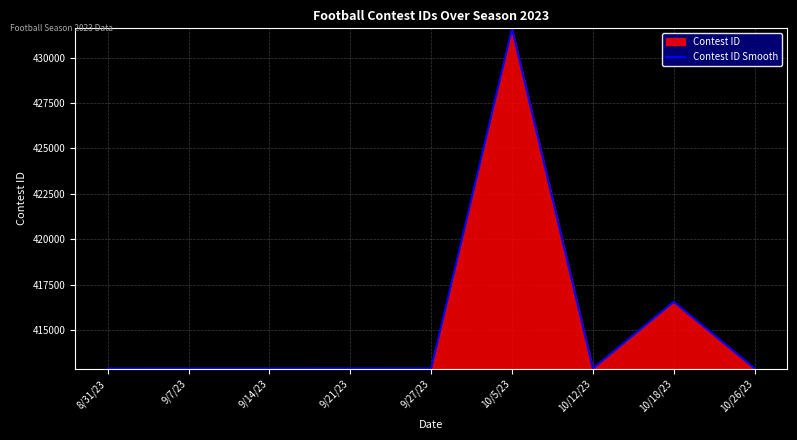

At which label does the data first exceed 412895?

10/5/23